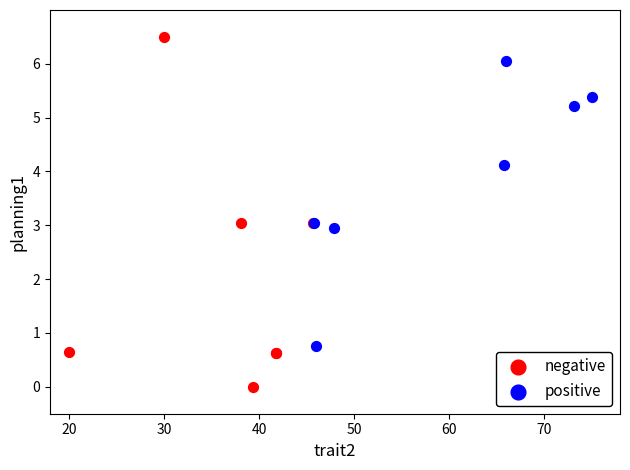

Which series reaches the minimum Y coordinate?

negative